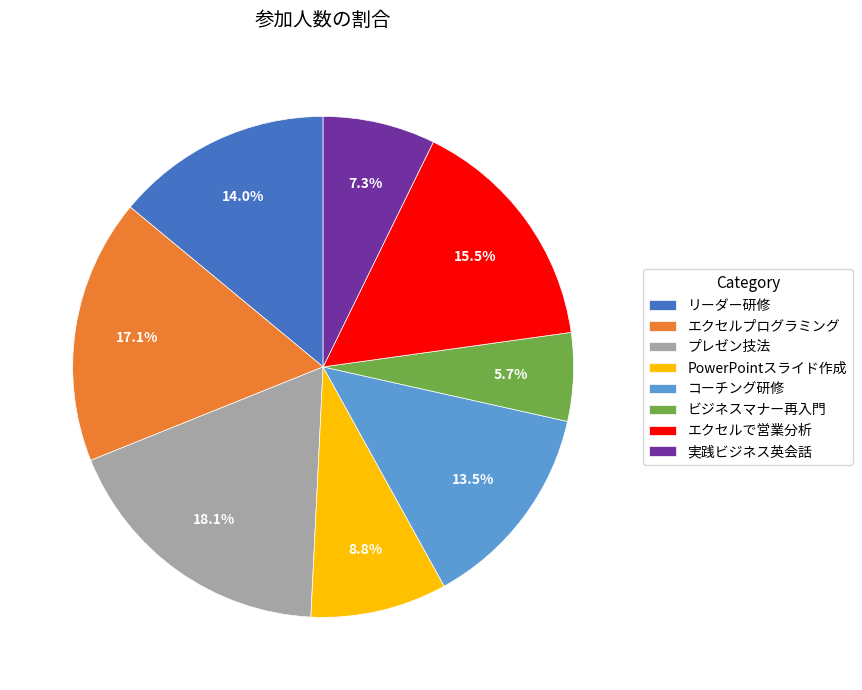

Does any single category account for the majority?

No